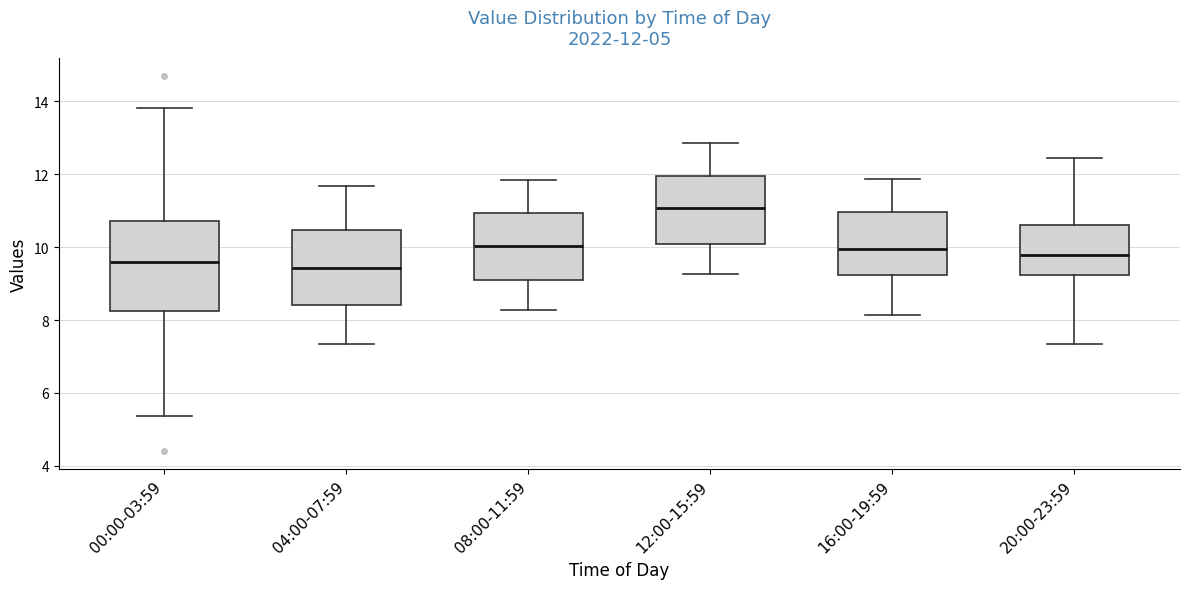

Which box is the tallest, from its lower edge to its upper edge?

00:00-03:59